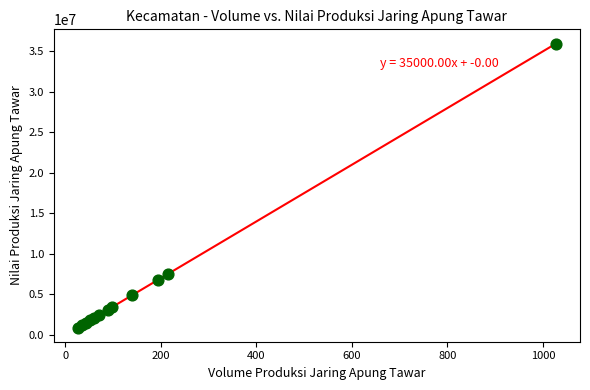

What Y value in the scatter plot is closest to 18442125?

7569288.0